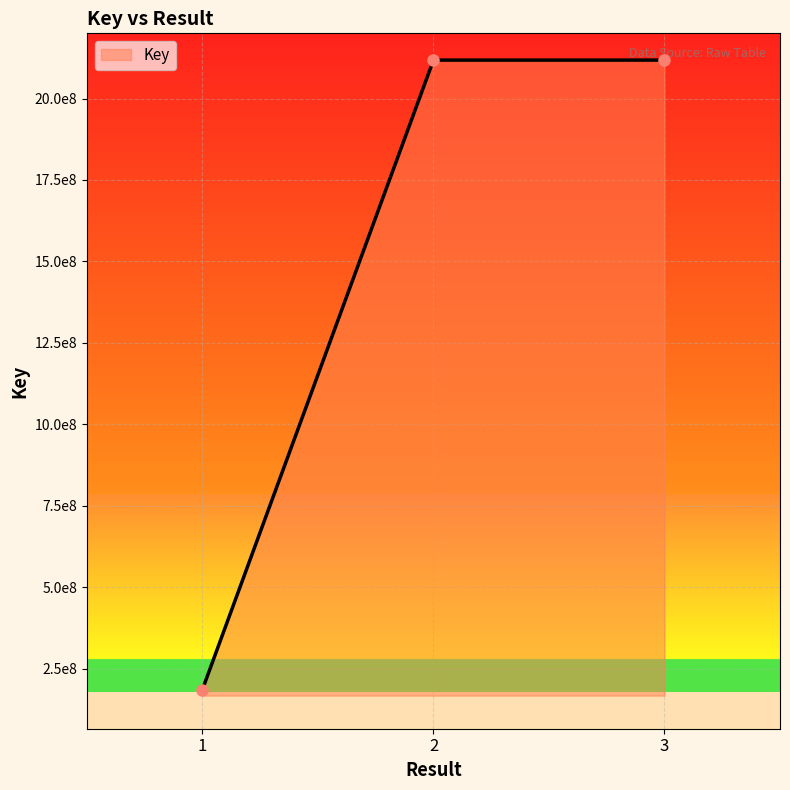

Is this an area chart (filled region under the line)?

Yes